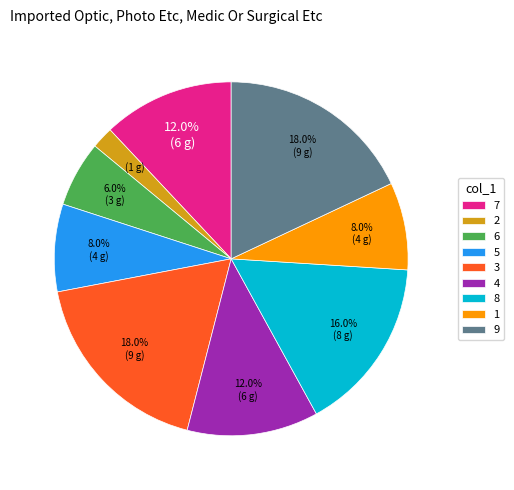

Is there a majority slice in this chart?

No